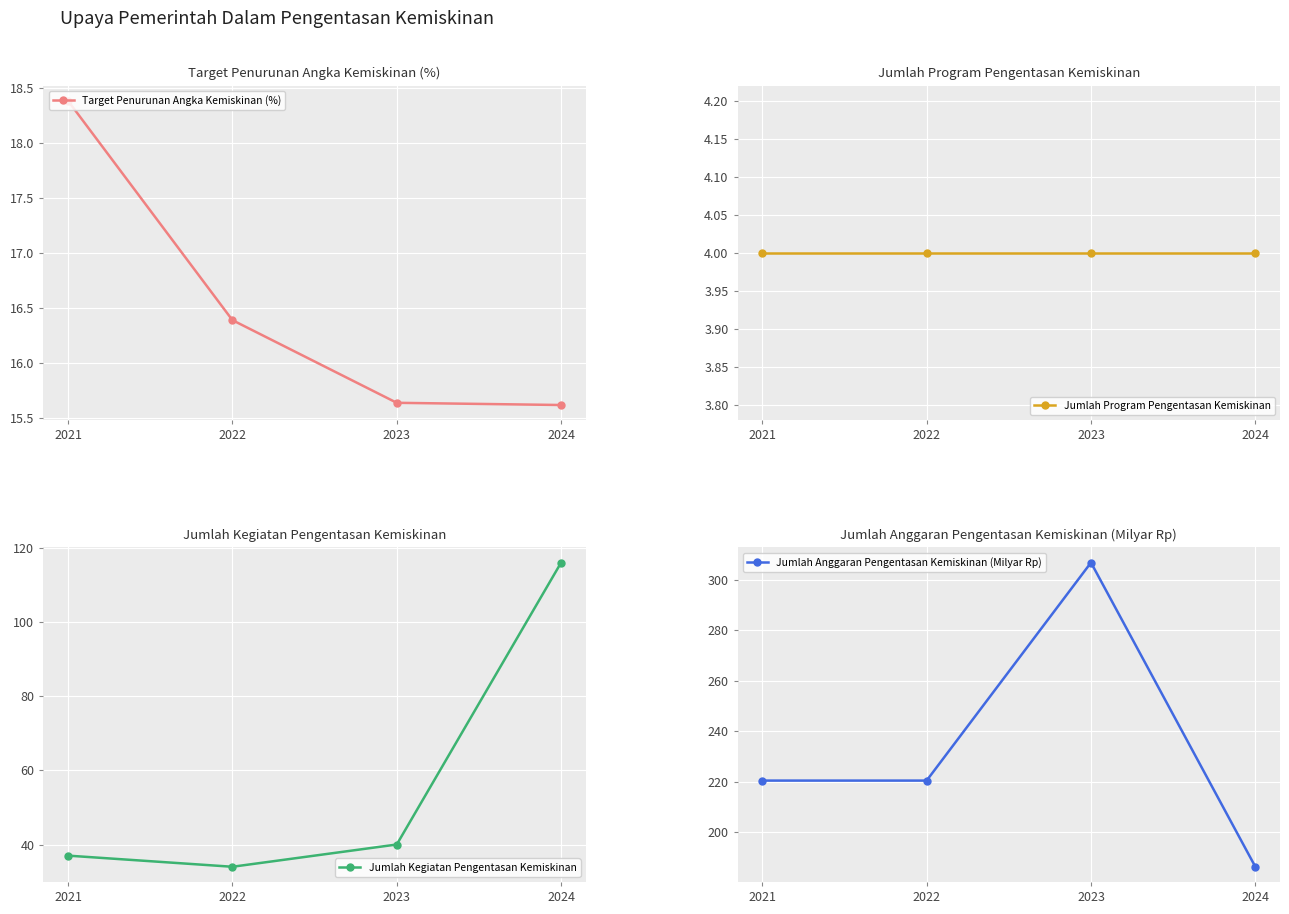

Which has a higher value, 2023 or 2024?

2023